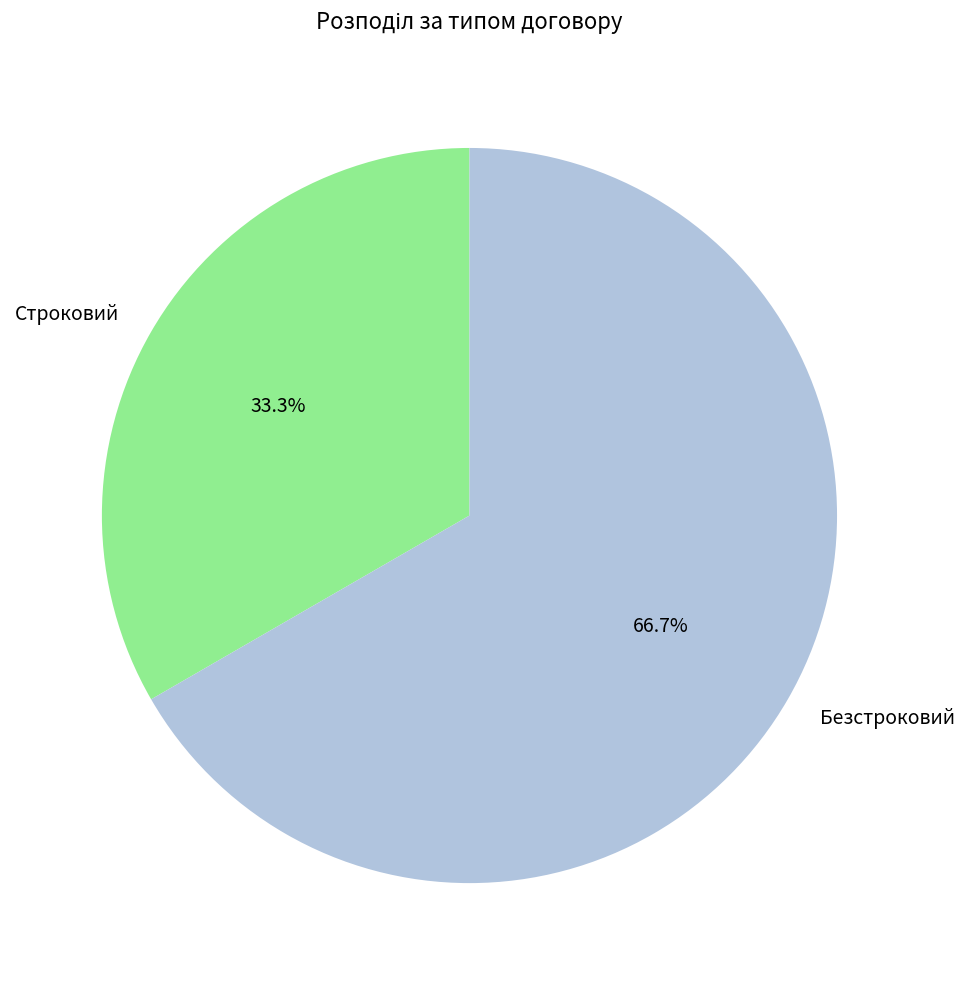

Does Строковий account for over 50% of the chart?

No